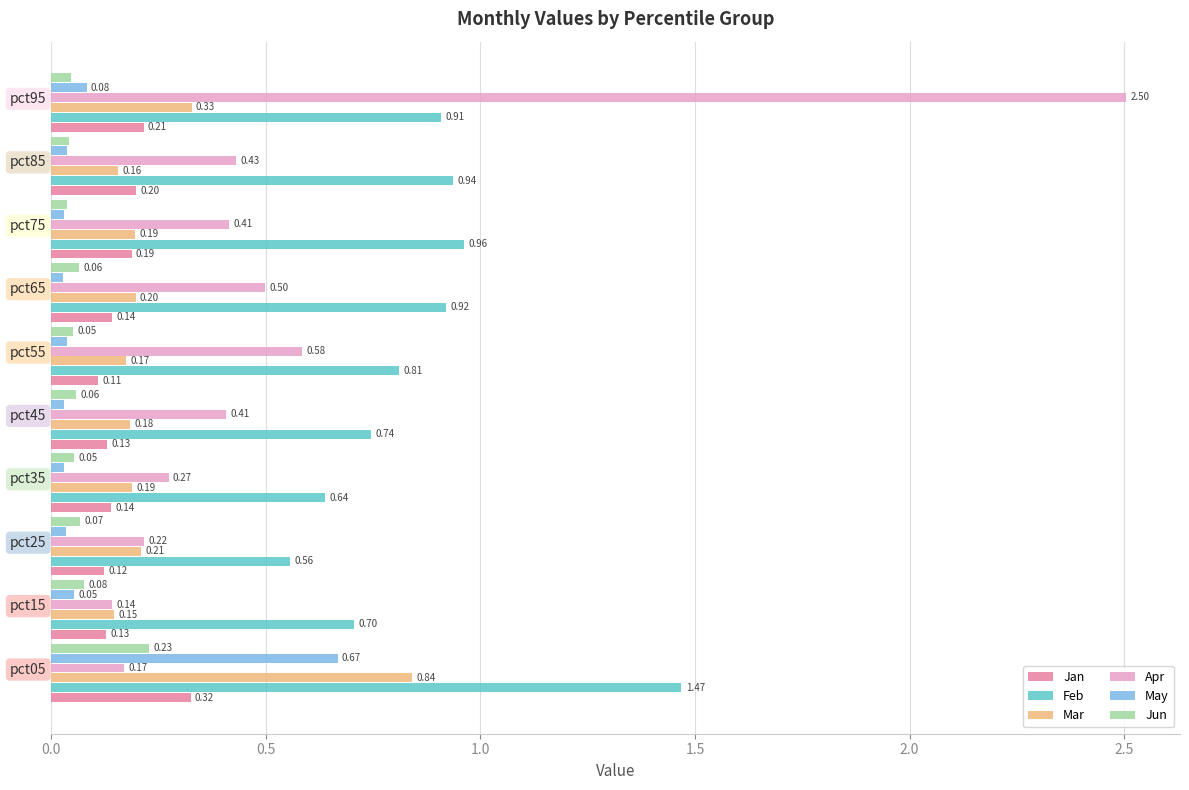

What is the sum of all Apr values?

5.6